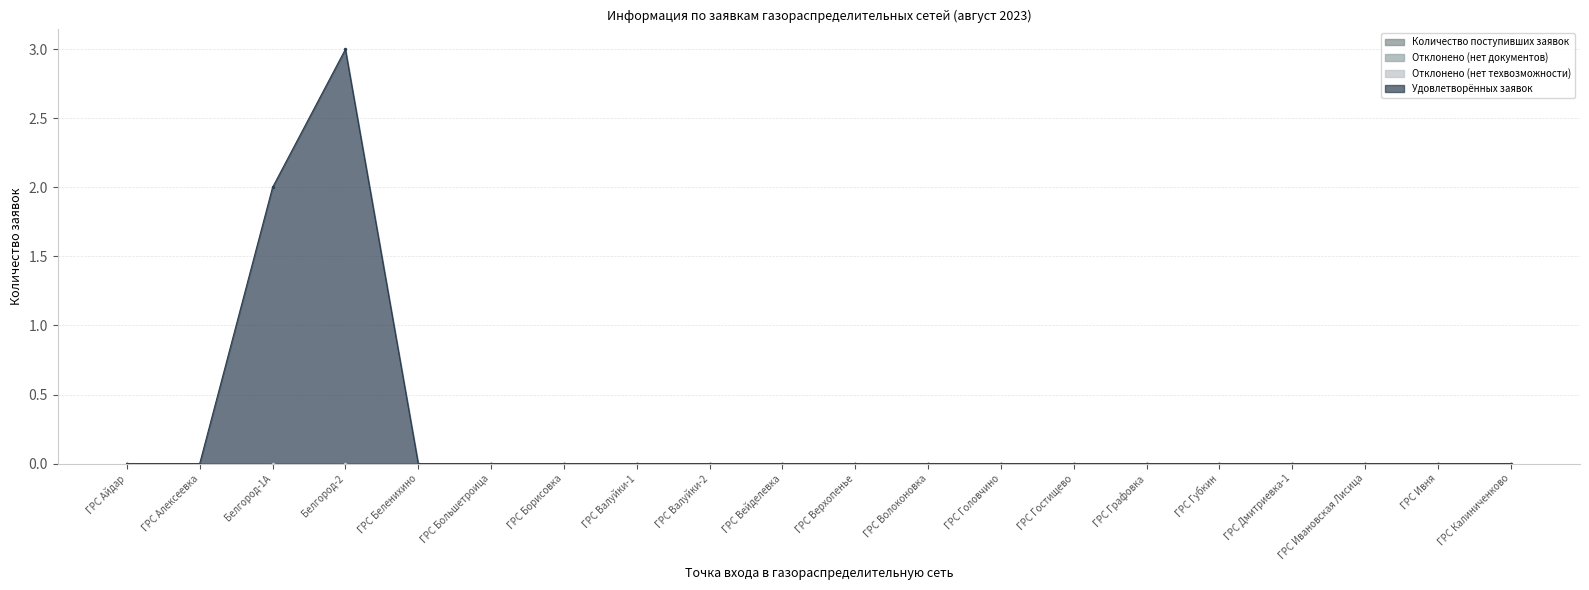

What is the difference between the maximum and minimum values in the Удовлетворённых заявок series?

3